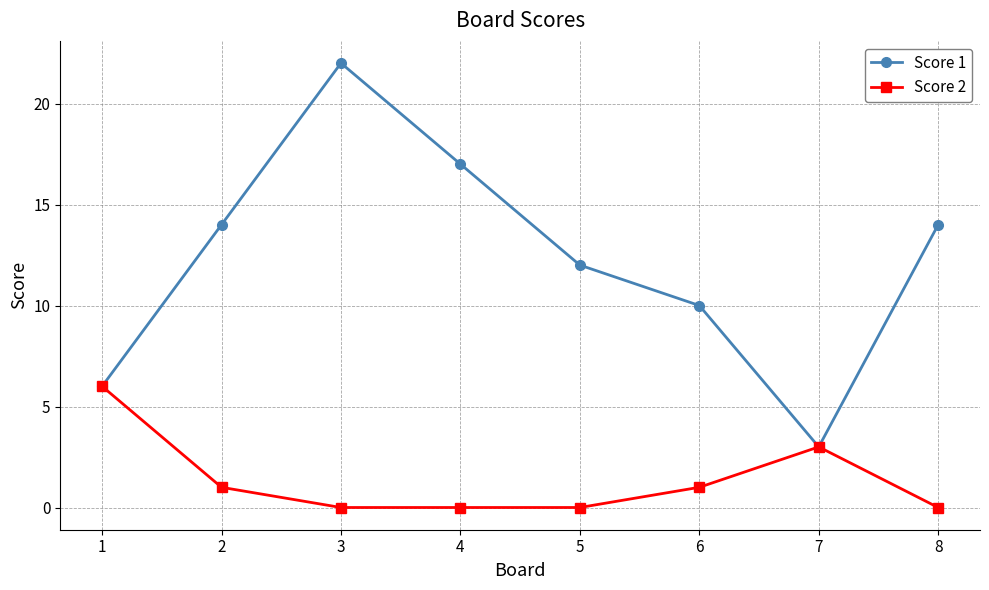

Which series has the largest total across all categories?

Score 1